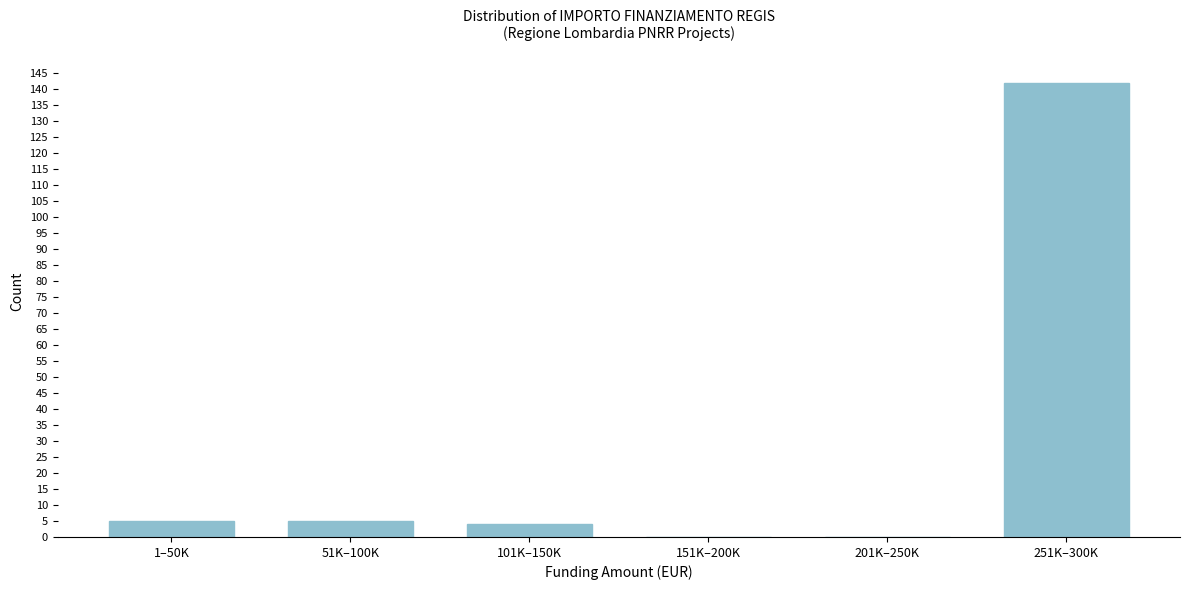

Reading left to right, extract all data points from this chart.

1–50K=5	51K–100K=5	101K–150K=4	151K–200K=0	201K–250K=0	251K–300K=142